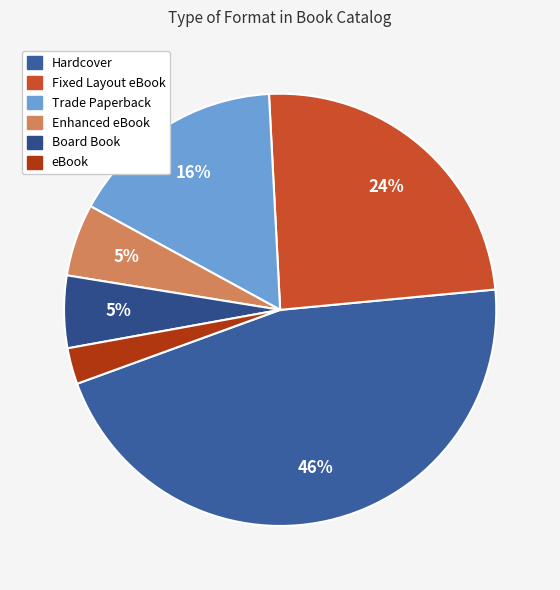

Combined, what portion of the pie is Trade Paperback and Hardcover?

62.2%